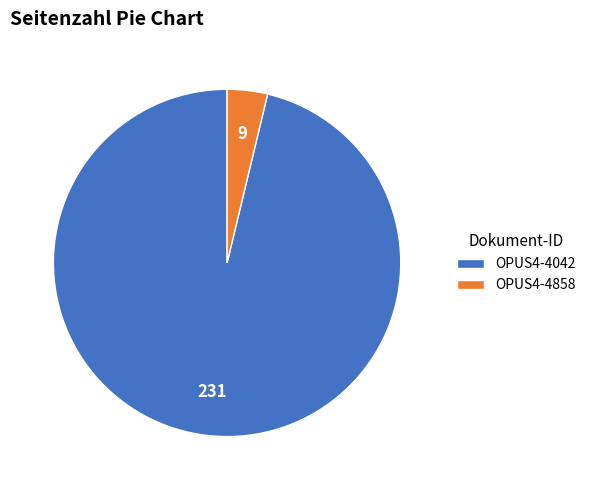

How many slices are in this pie chart?

2